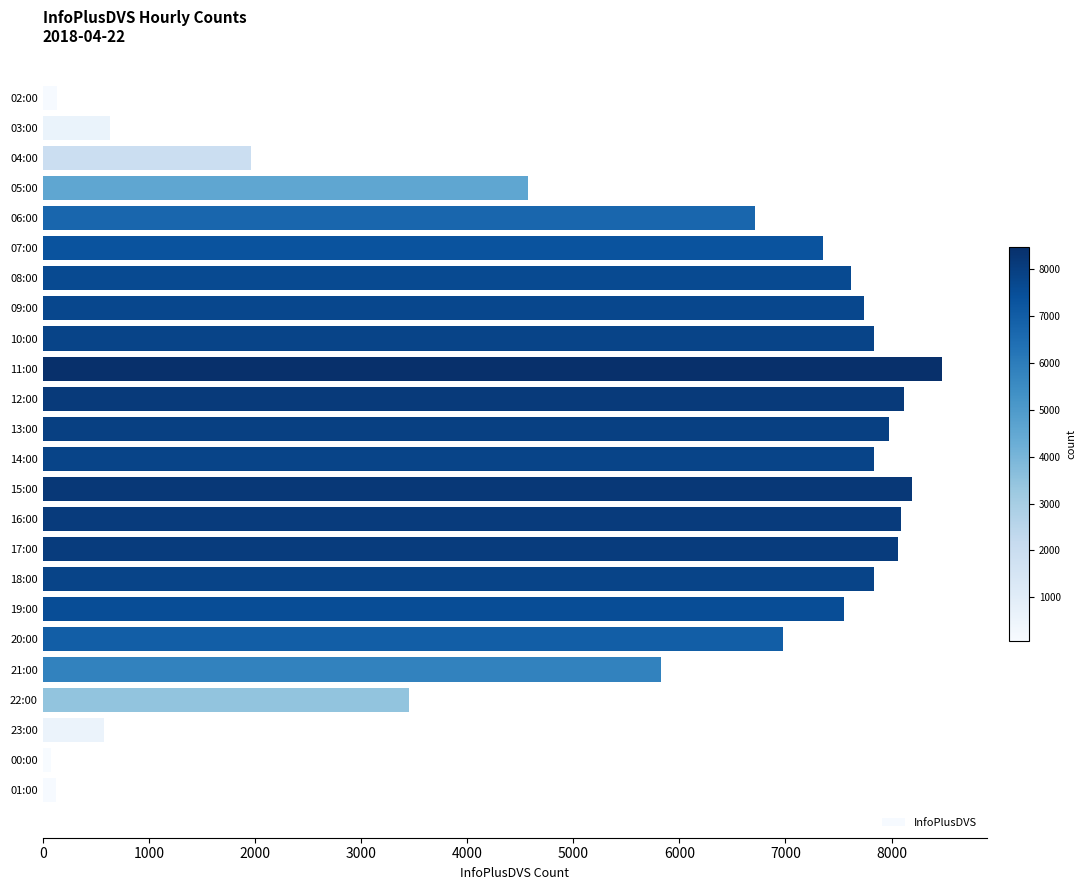

What is the label of the 9th bar from the top?

10:00